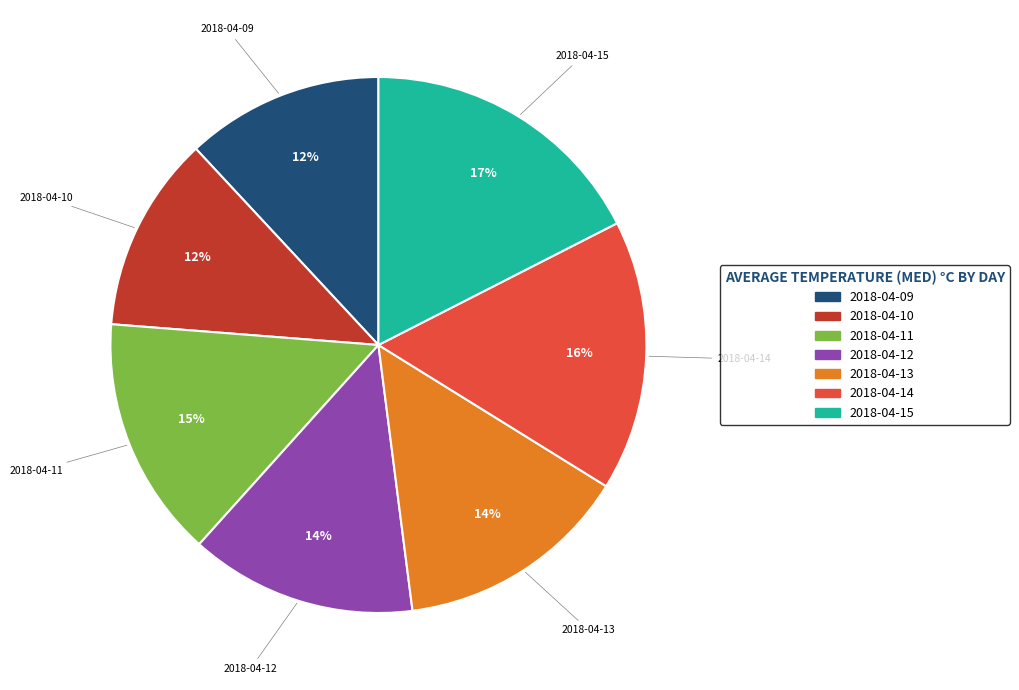

The 2018-04-12 slice represents 9% of the pie. True or false?

False